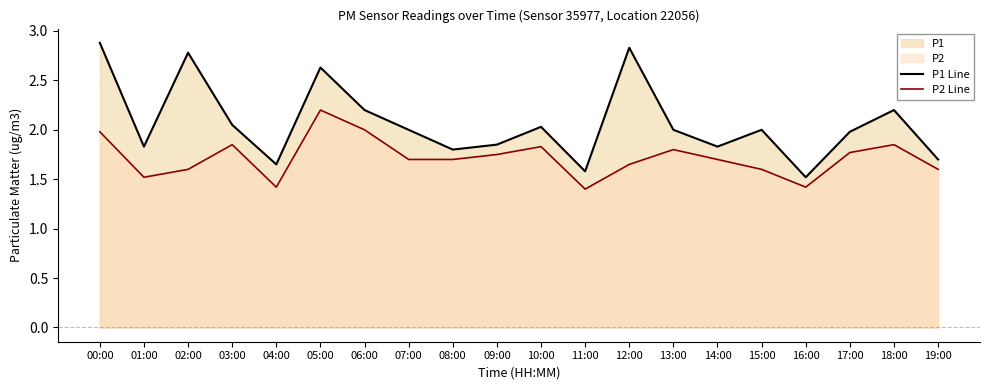

Which category has the lowest value in the P2 Line series?

11:00